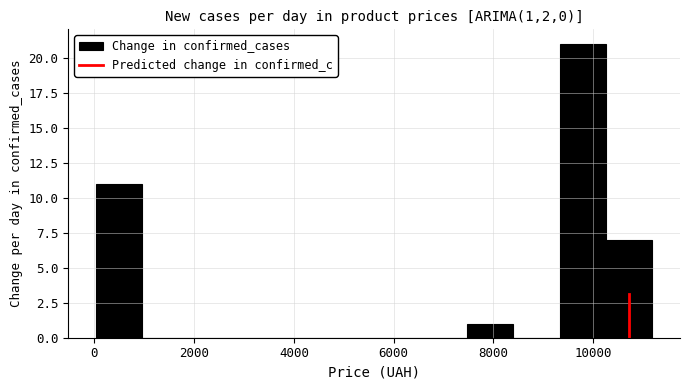

Reading left to right, list every bar in this chart as the range it spans on the x-axis followed by its height. Neither the bar edges nor the heights are printed on the chart, so give them approximately, as read against the axes.

0 to 1000: 11
1000 to 1800: 0
1800 to 2800: 0
2800 to 3800: 0
3800 to 4600: 0
4600 to 5600: 0
5600 to 6600: 0
6600 to 7400: 0
7400 to 8400: 1
8400 to 9400: 0
9400 to 10200: 21
10200 to 11200: 7